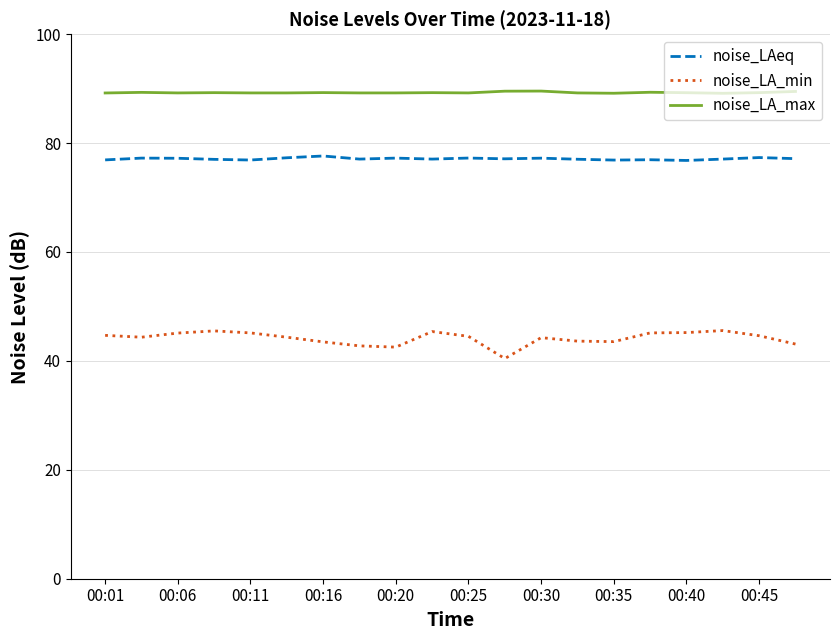

Rank the series by their average value, from highest to lowest.

noise_LA_max, noise_LAeq, noise_LA_min